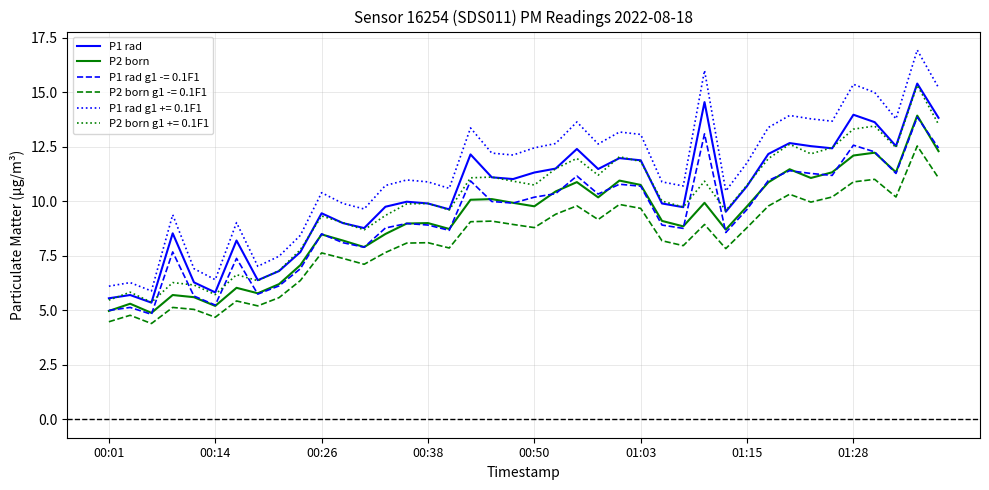

True or false: P2 born and P1 rad cross at least once.

False